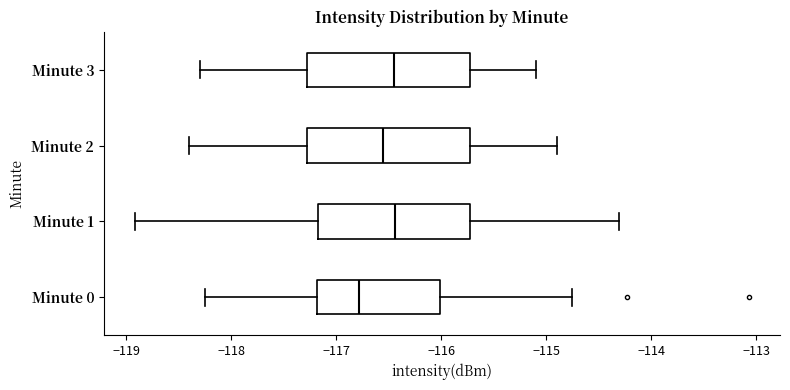

Reading bottom to top, transcribe this box plot: for each box, give where its median line is, the range the box spans, and where its two whiskers end, as read against the x-axis. The values are not printed on the chart, so give them approximately, as read against the axis.

Minute 0: median -116.8, box -117.2 to -116.0, whiskers -118.2 to -114.8
Minute 1: median -116.4, box -117.2 to -115.7, whiskers -118.9 to -114.3
Minute 2: median -116.5, box -117.3 to -115.7, whiskers -118.4 to -114.9
Minute 3: median -116.4, box -117.3 to -115.7, whiskers -118.3 to -115.1